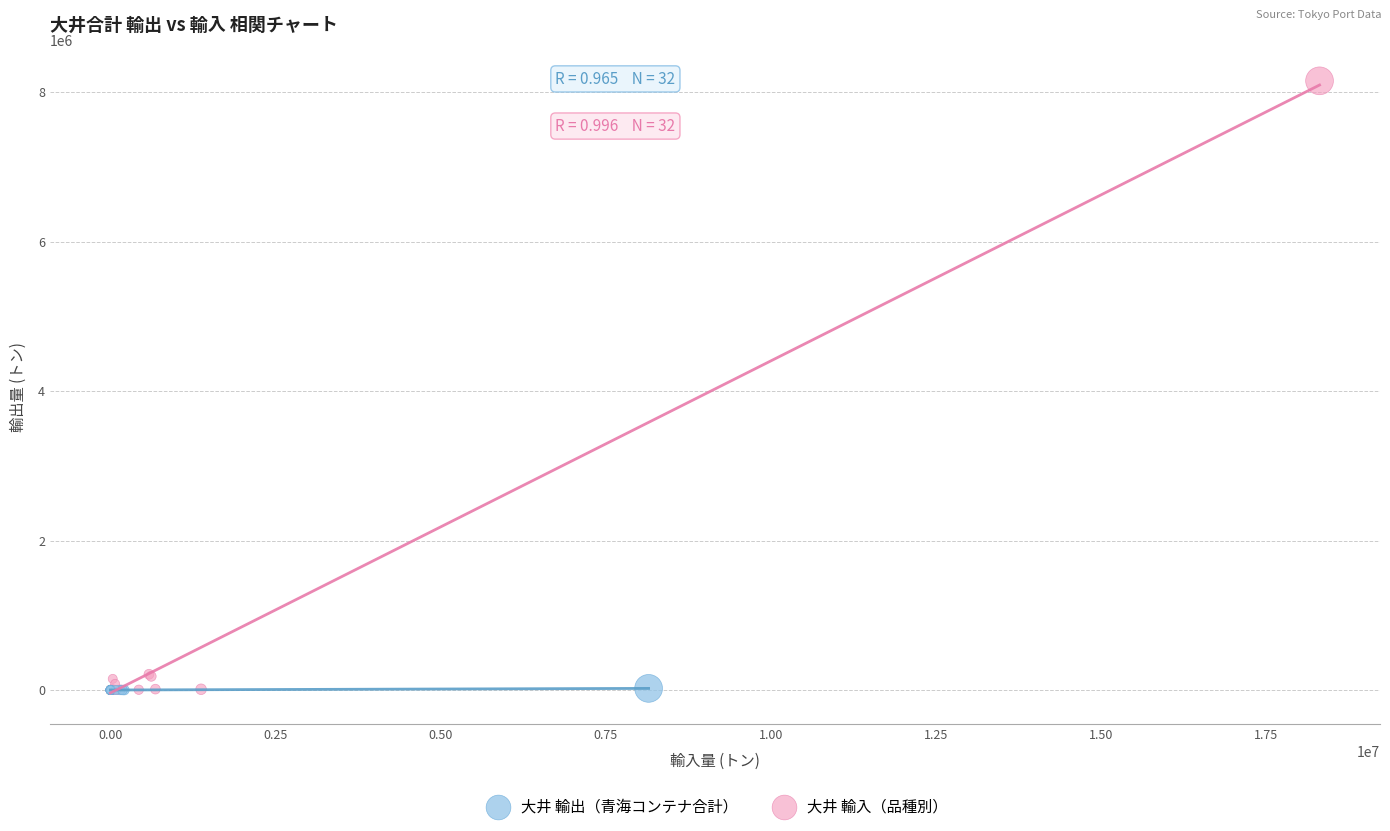

Which series has the widest spread of Y values?

大井 輸入（品種別）